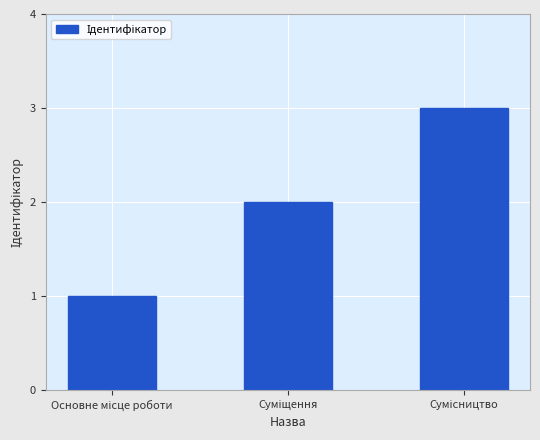

What is the maximum value shown in the chart?

3